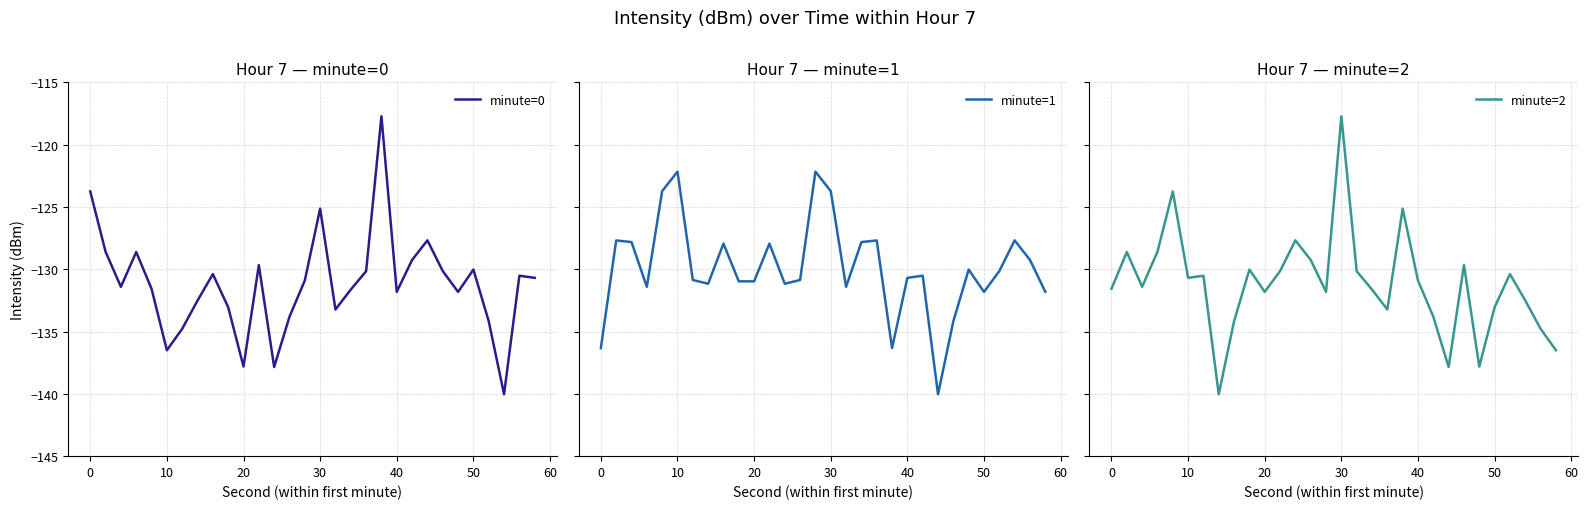

How many intersections are there between minute=2 and minute=0?

12